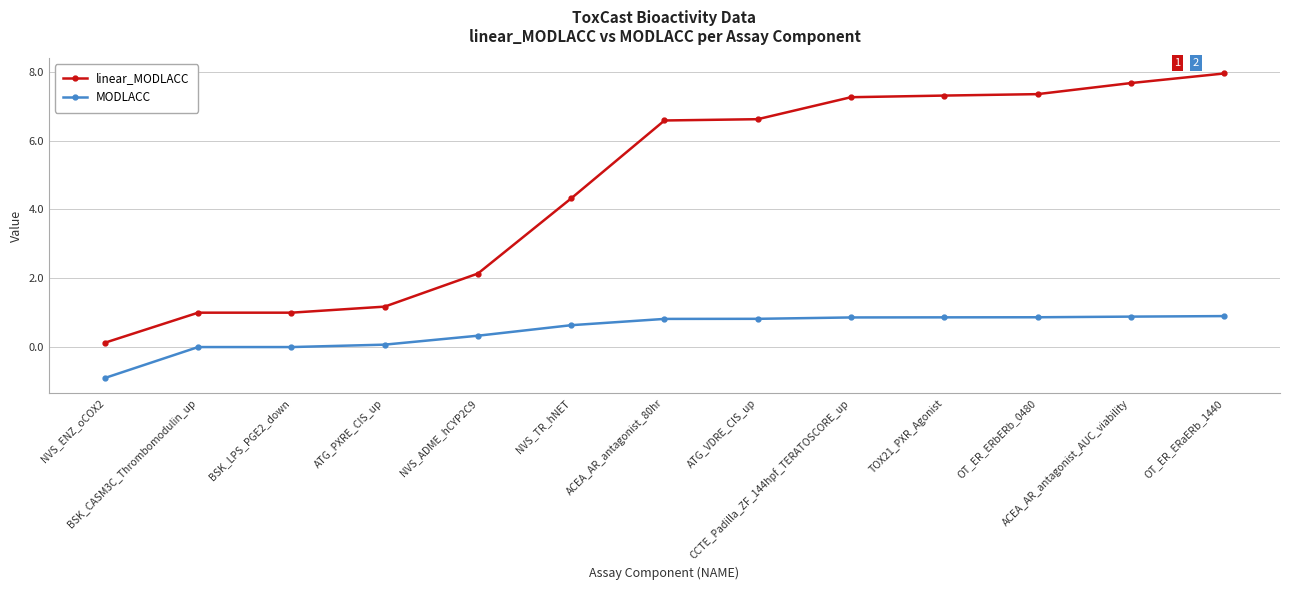

Reading left to right, extract all data points from this chart.

linear_MODLACC: 0.1	1.0	1.0	1.2	2.1	4.3	6.6	6.6	7.3	7.3	7.4	7.7	8.0
MODLACC: -0.9	0.0	0.0	0.1	0.3	0.6	0.8	0.8	0.9	0.9	0.9	0.9	0.9